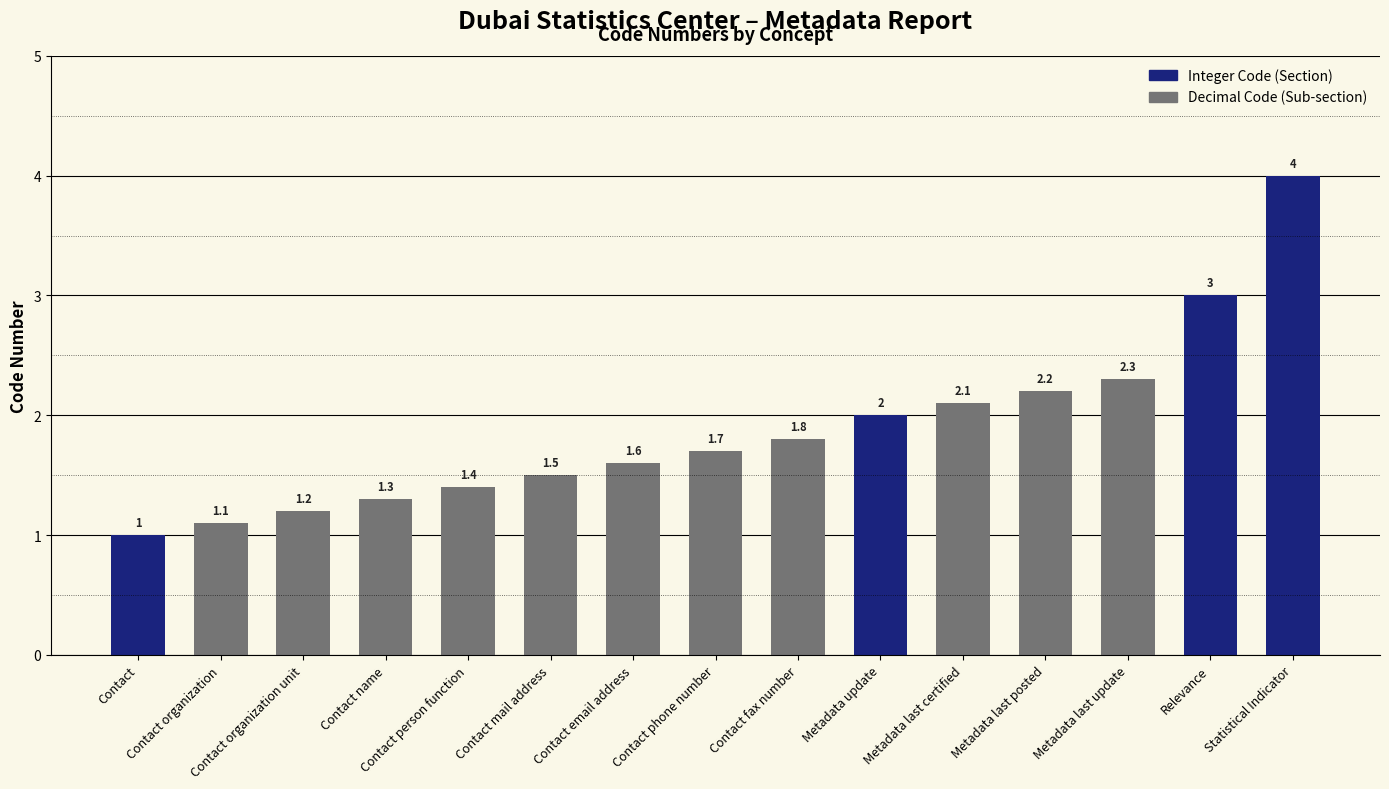

How many bars are there in total?

15